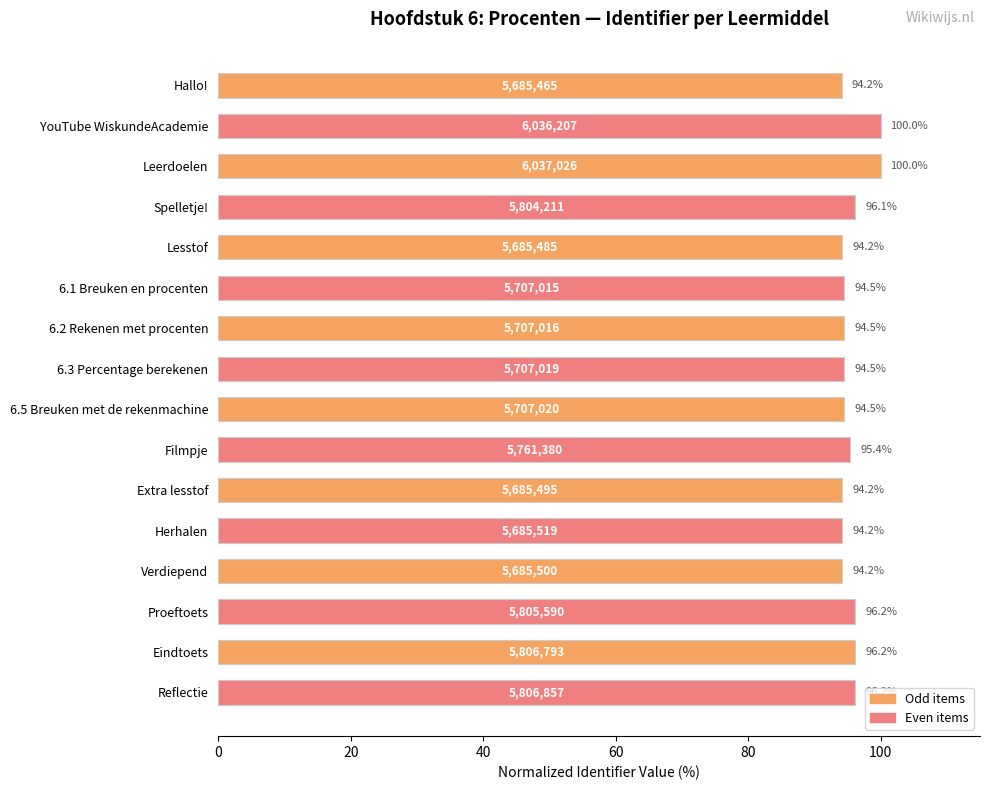

What is the maximum value shown in the chart?

100.0